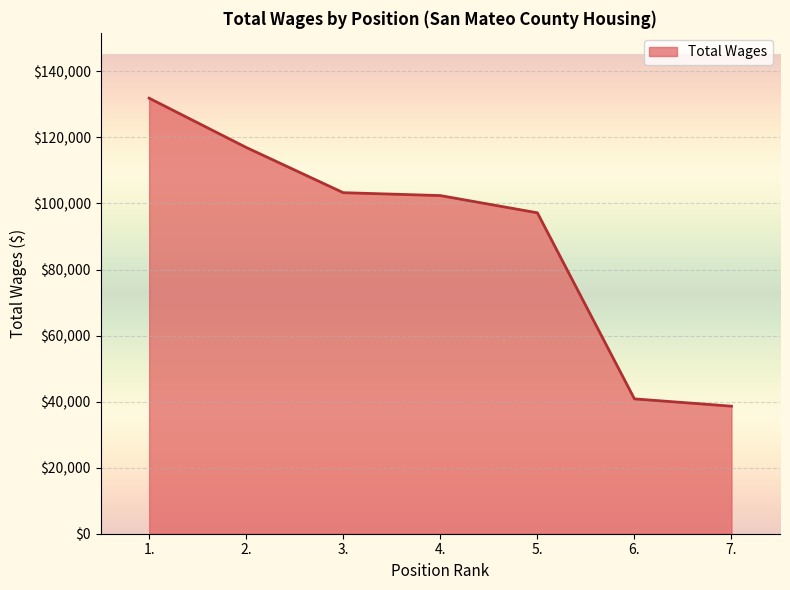

At which label is the value closest to 85245?

5.